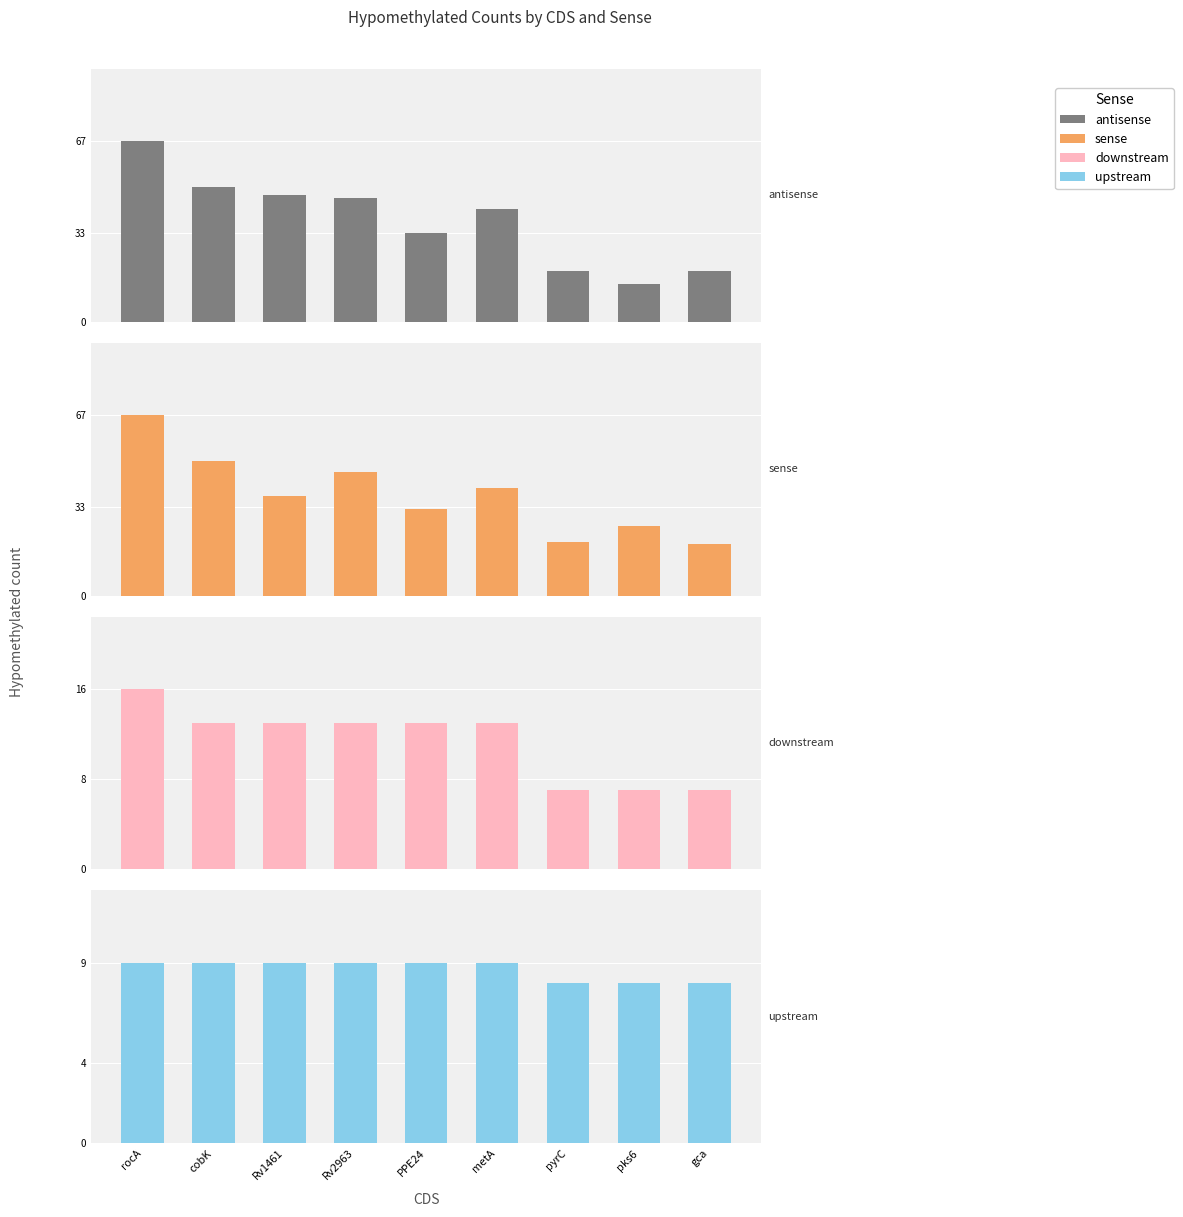

What is the maximum value shown in the chart?

67